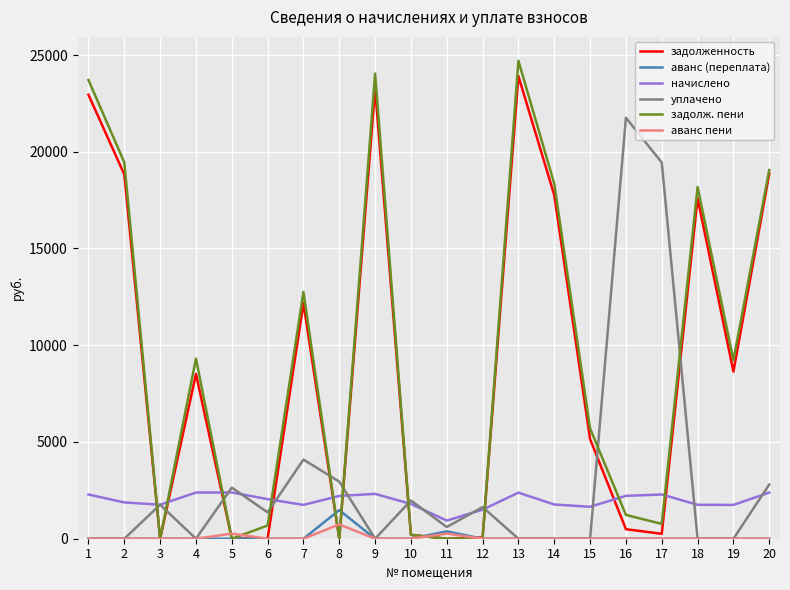

The уплачено series shows 1976.6 at 10. True or false?

True